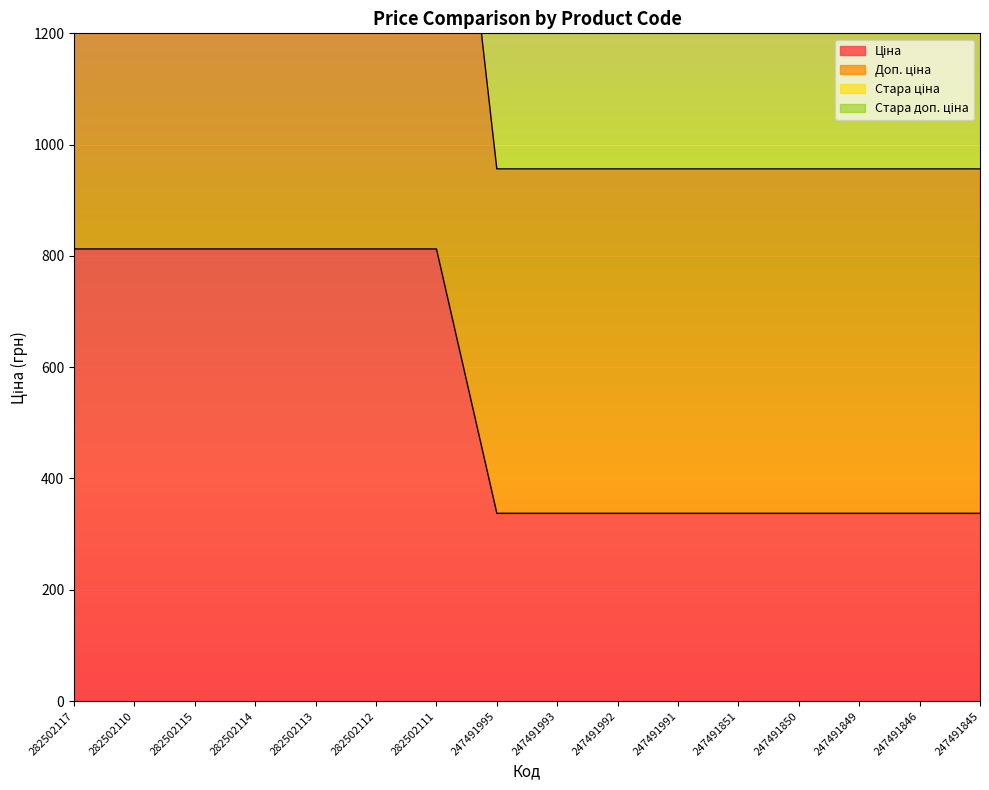

At which category is the sum across all series the highest?

282502117